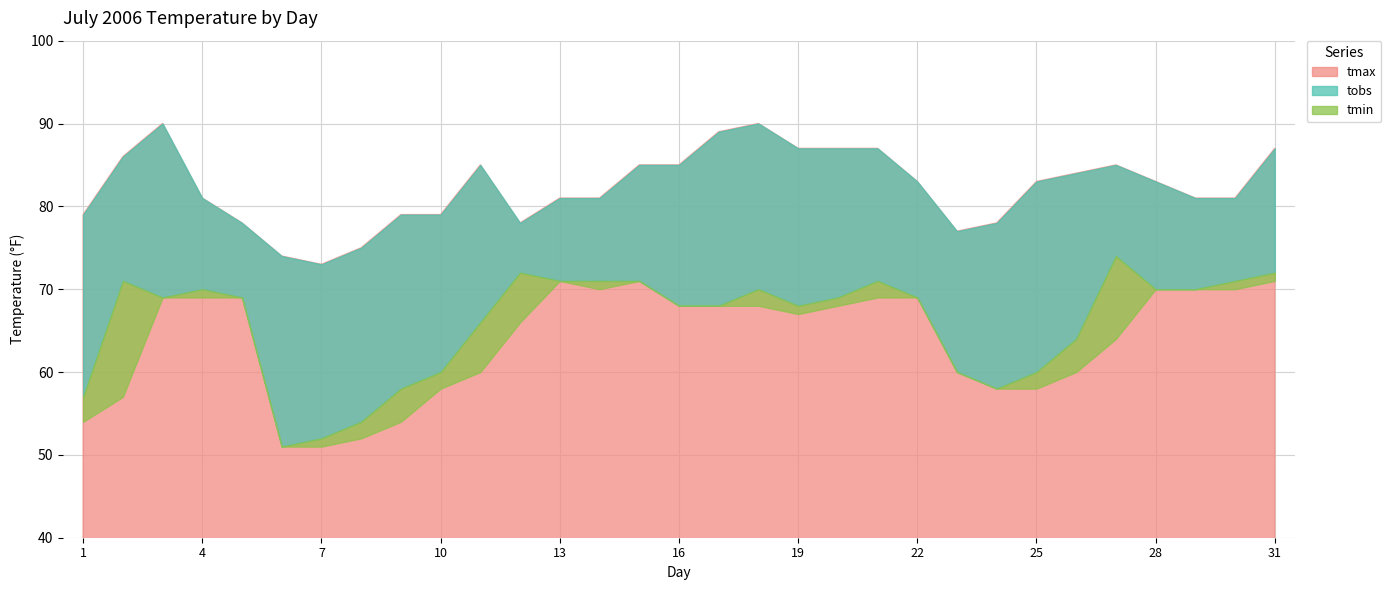

What is the sum of all tmax values?

2551